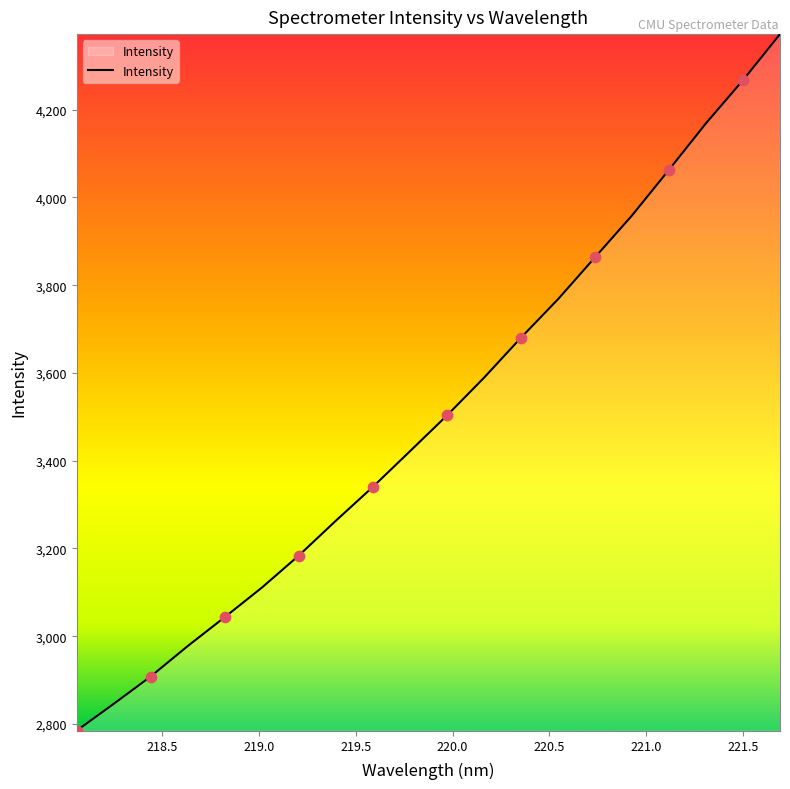

What is the difference between the maximum and minimum values?

1587.8